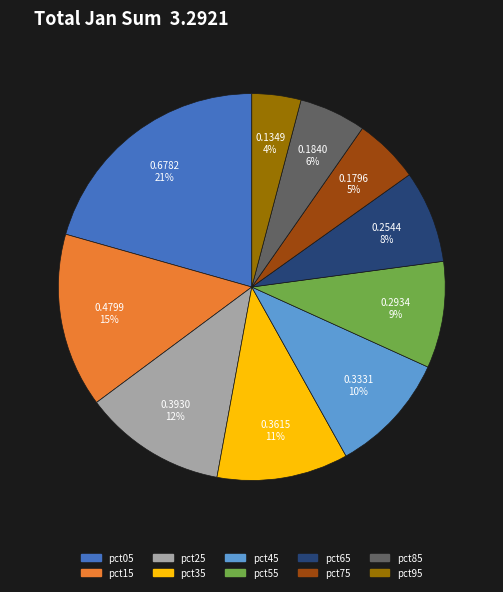

The pct35 slice represents 19% of the pie. True or false?

False